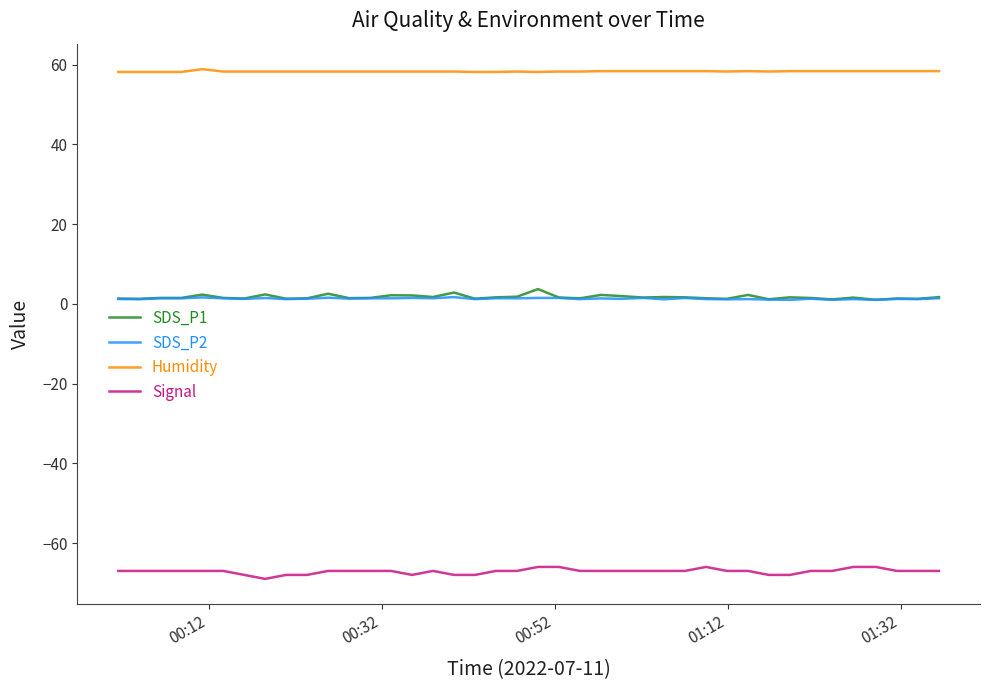

True or false: SDS_P2 and Signal cross at least once.

False